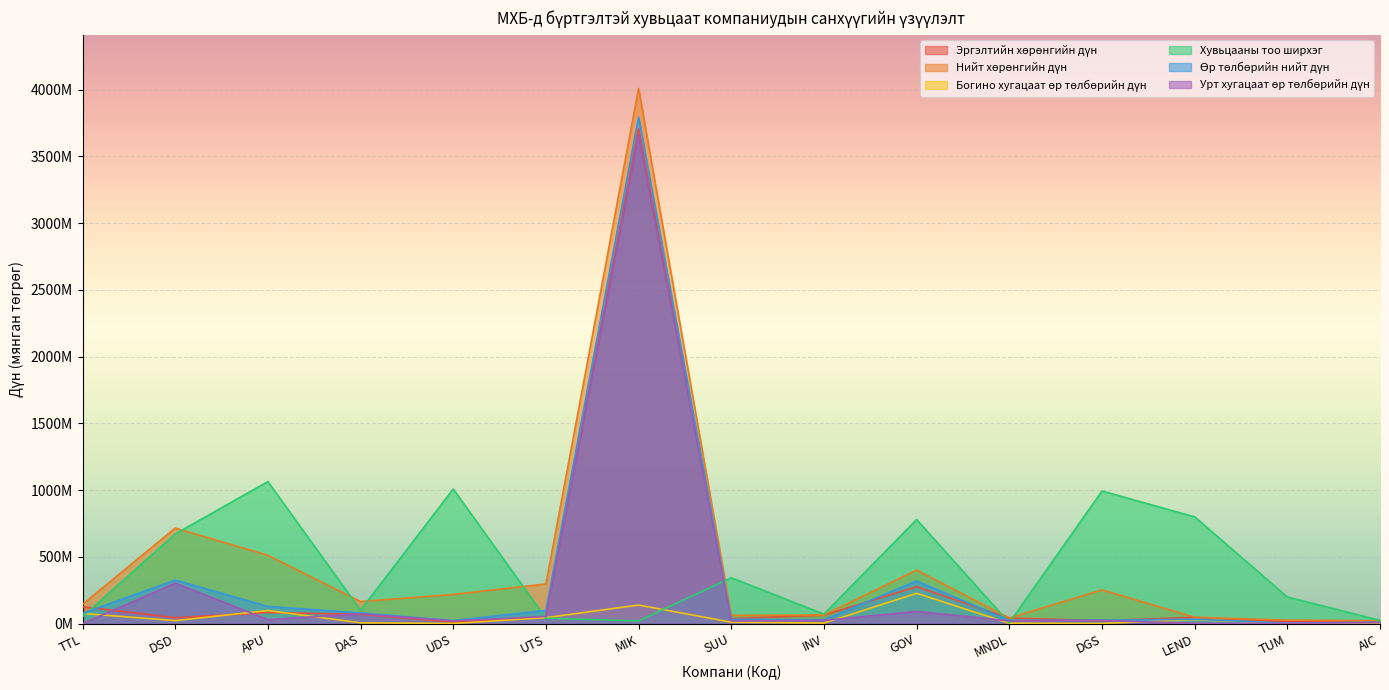

How many values in the Нийт хөрөнгийн дүн series exceed 165852629?

8